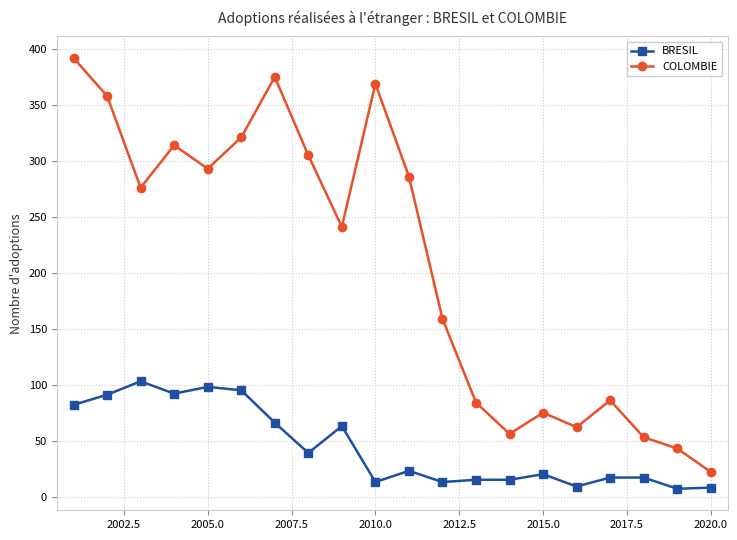

True or false: COLOMBIE and BRESIL intersect in this chart.

False